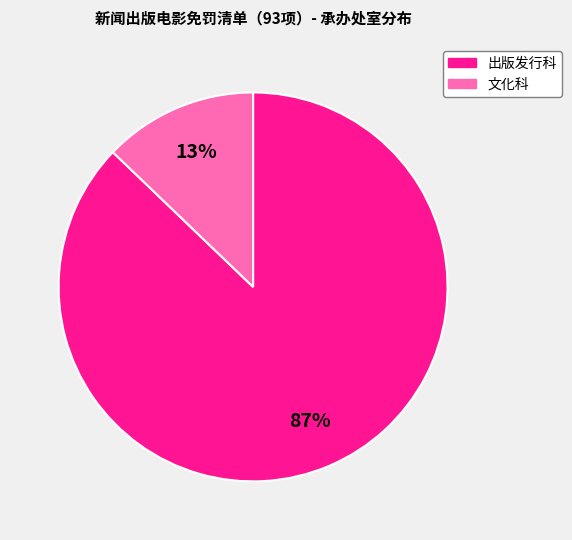

To the nearest percent, what percentage of the pie is 出版发行科?

87%